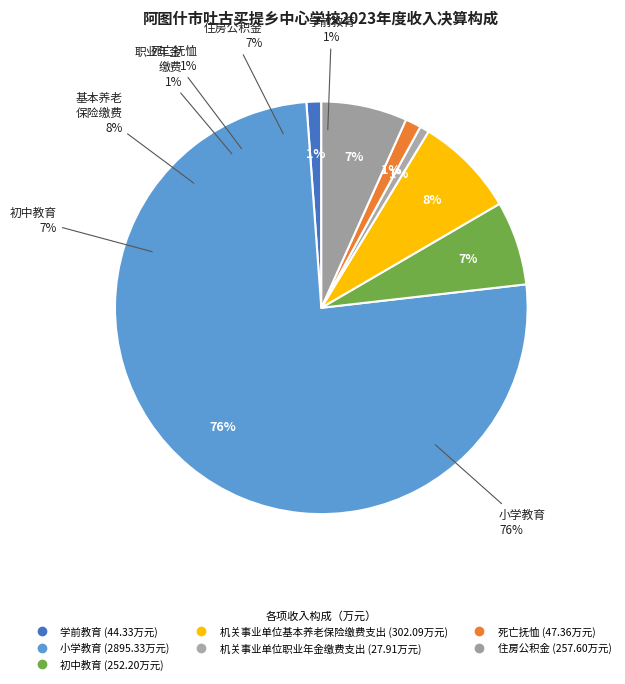

To the nearest percent, what is the average slice percentage?

14%